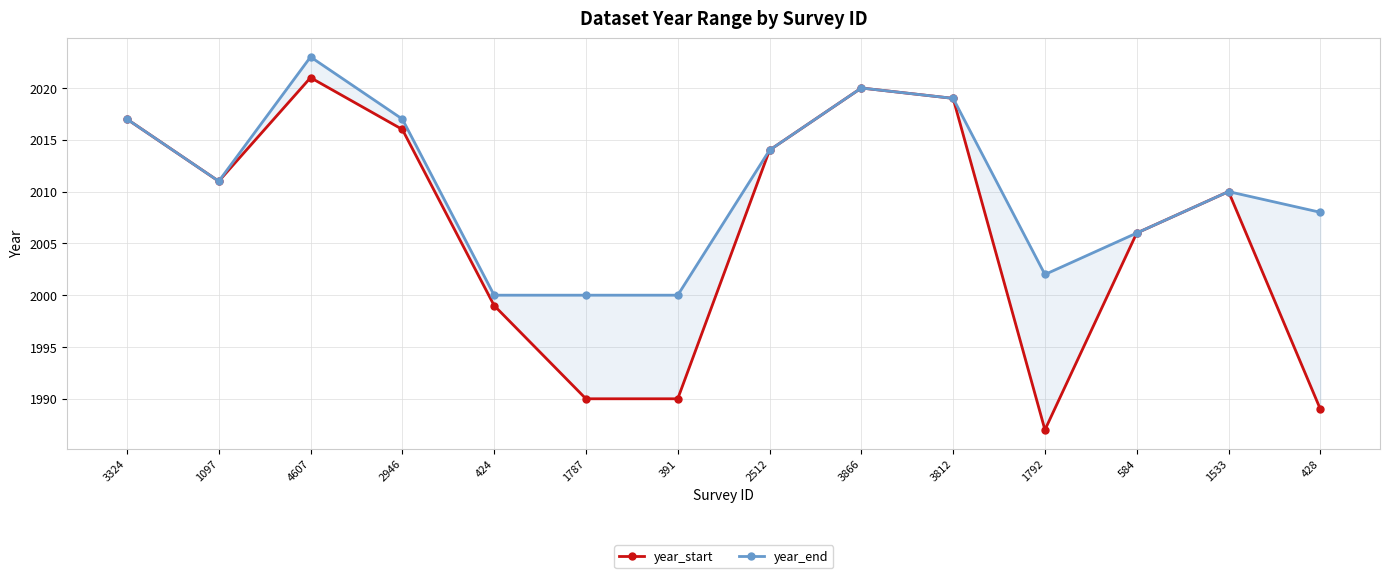

Between 4607 and 2946, which is larger?

4607